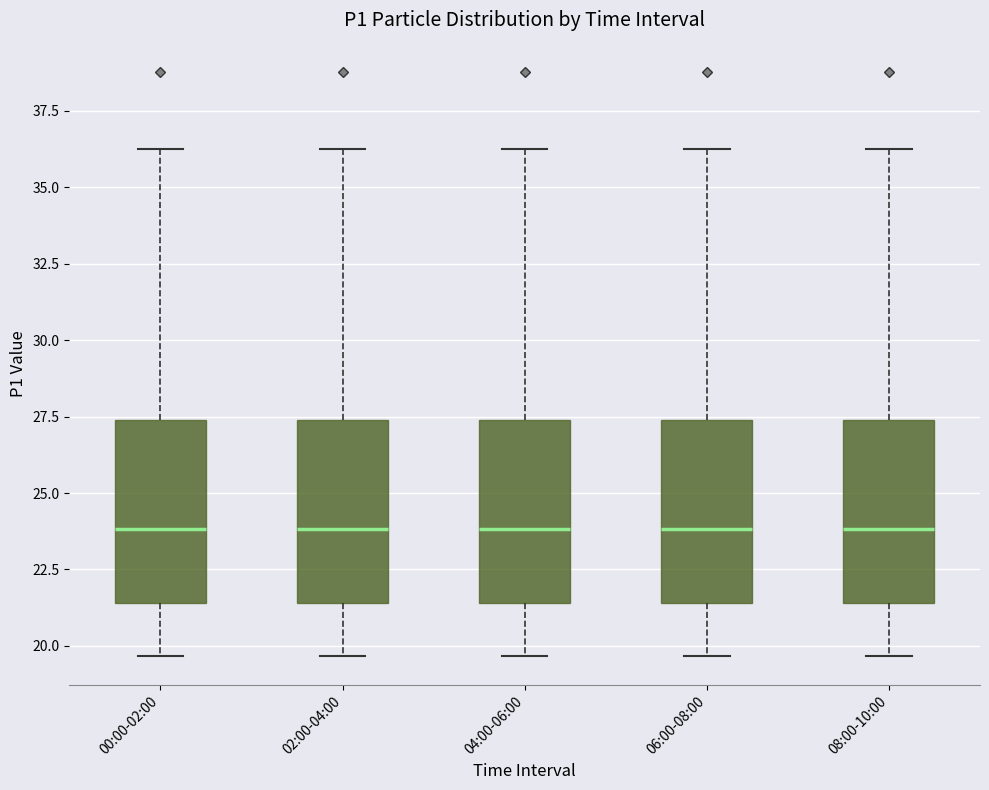

Reading left to right, transcribe this box plot: for each box, give where its median line is, the range the box spans, and where its two whiskers end, as read against the y-axis. The values are not printed on the chart, so give them approximately, as read against the axis.

00:00-02:00: median 24.0, box 21.5 to 27.5, whiskers 19.5 to 36.5
02:00-04:00: median 24.0, box 21.5 to 27.5, whiskers 19.5 to 36.5
04:00-06:00: median 24.0, box 21.5 to 27.5, whiskers 19.5 to 36.5
06:00-08:00: median 24.0, box 21.5 to 27.5, whiskers 19.5 to 36.5
08:00-10:00: median 24.0, box 21.5 to 27.5, whiskers 19.5 to 36.5